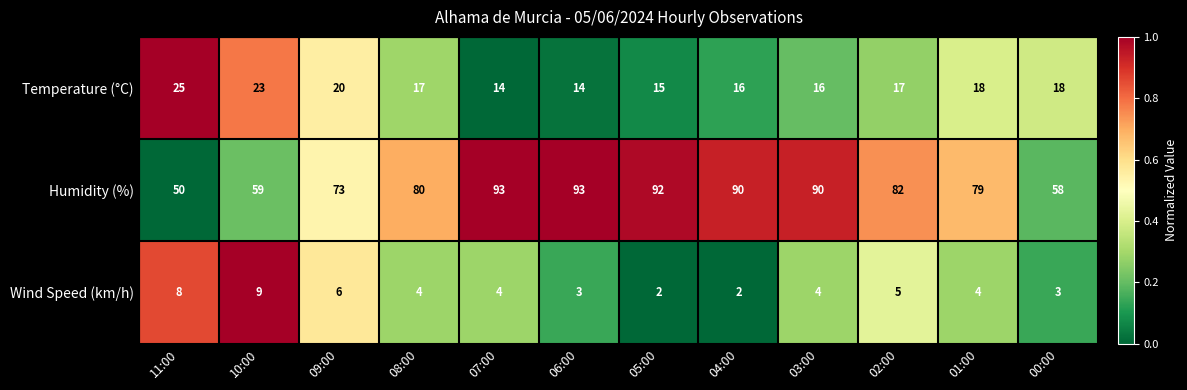

Rank the series by their average value, from highest to lowest.

Humidity (%), Temperature (°C), Wind Speed (km/h)